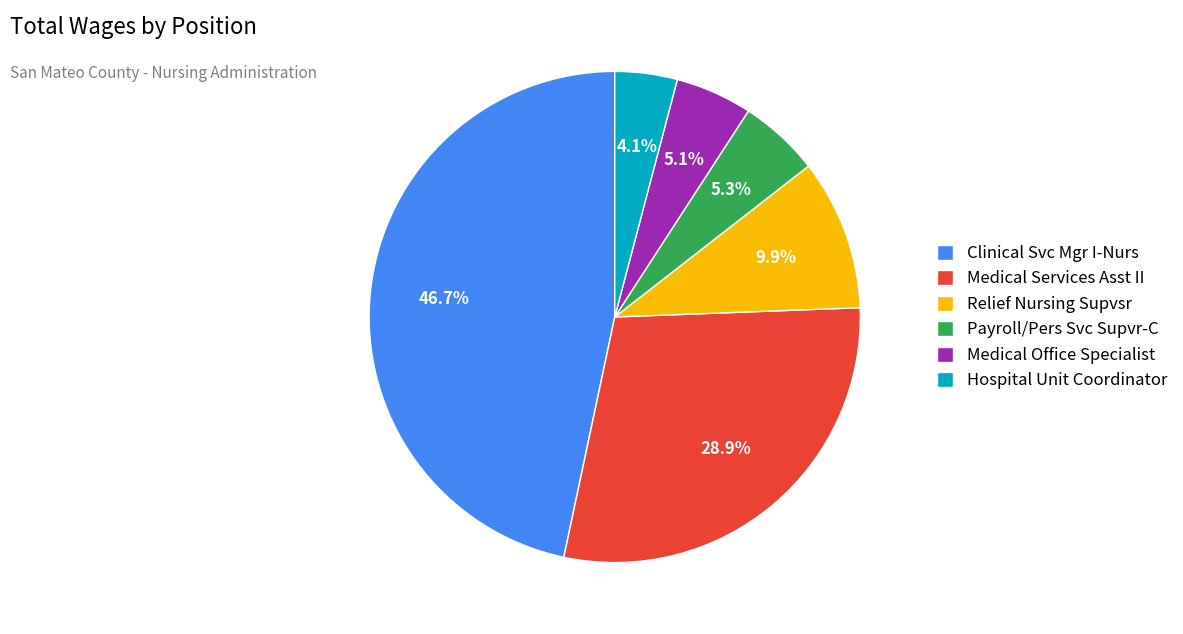

True or false: Payroll/Pers Svc Supvr-C accounts for 16% of the total.

False